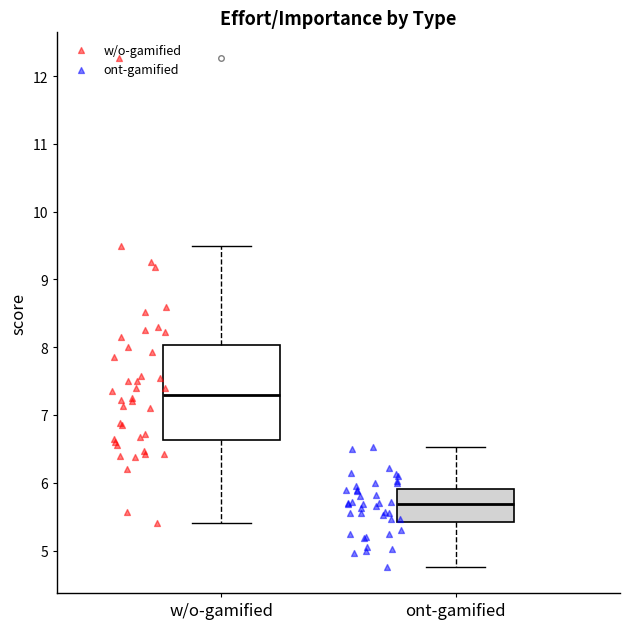

Reading left to right, transcribe this box plot: for each box, give where its median line is, the range the box spans, and where its two whiskers end, as read against the y-axis. The values are not printed on the chart, so give them approximately, as read against the axis.

w/o-gamified: median 7.3, box 6.6 to 8.0, whiskers 5.4 to 9.5
ont-gamified: median 5.7, box 5.4 to 5.9, whiskers 4.8 to 6.5